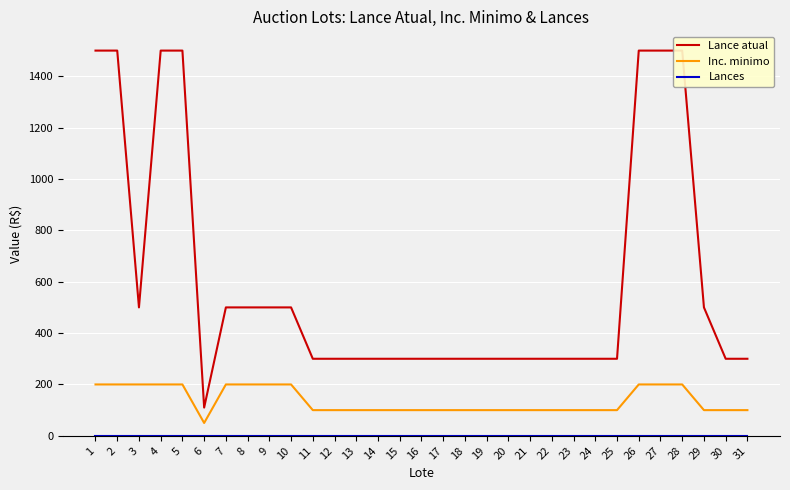

List the series in order of their overall mean, highest first.

Lance atual, Inc. minimo, Lances